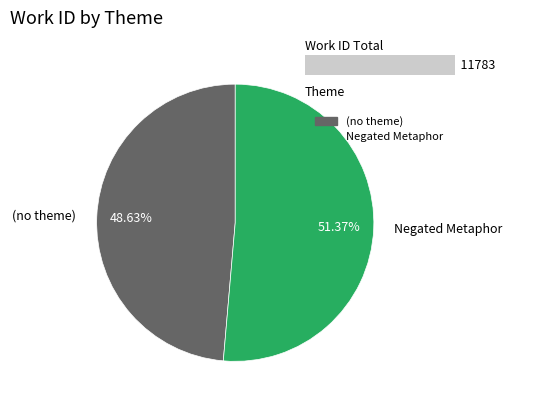

To the nearest percent, what is the difference between the Negated Metaphor and (no theme) slice percentages?

3%